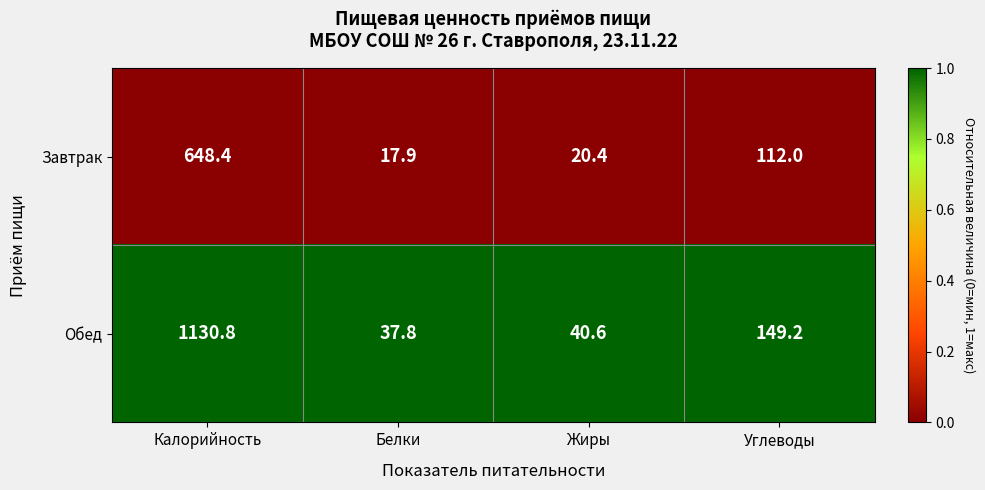

Where is Обед nearest to the value 584?

Углеводы